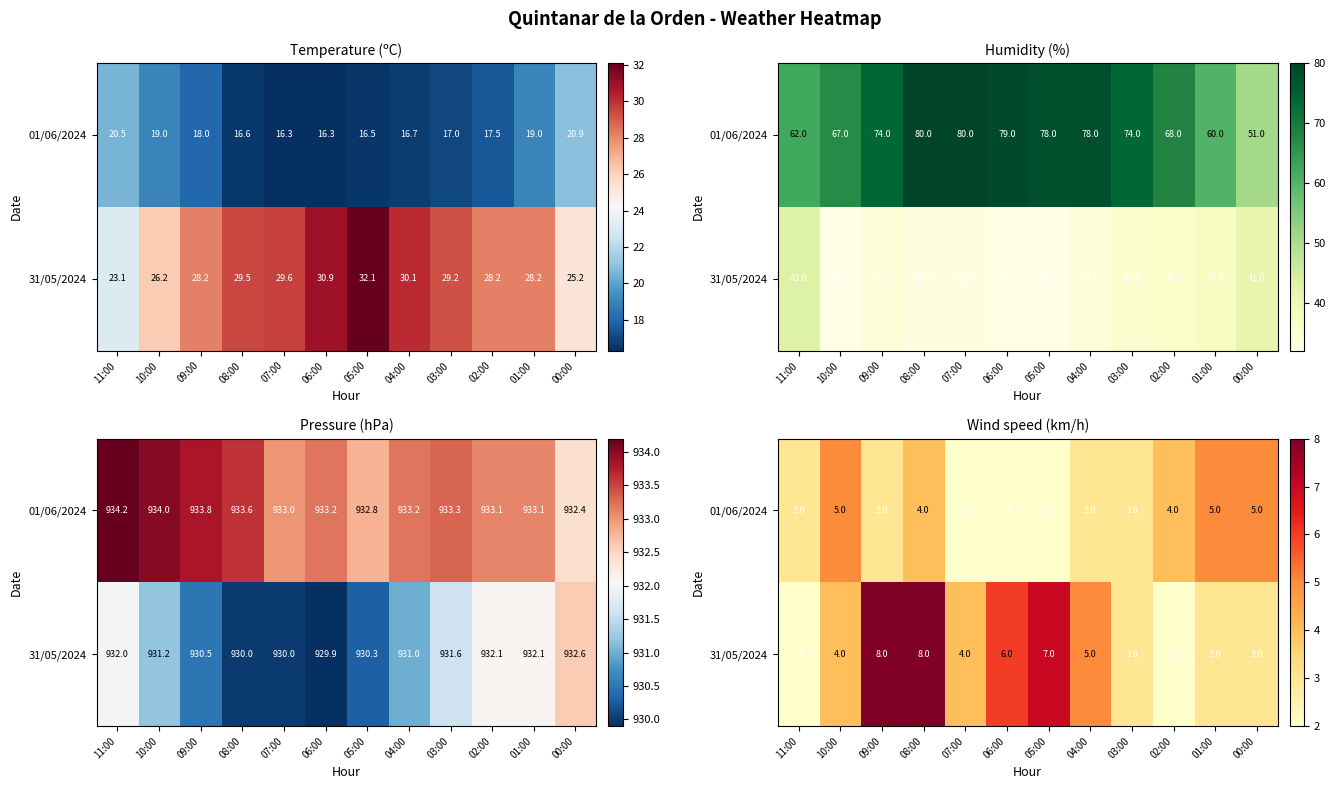

What is the average value of the 31/05/2024 series?

5